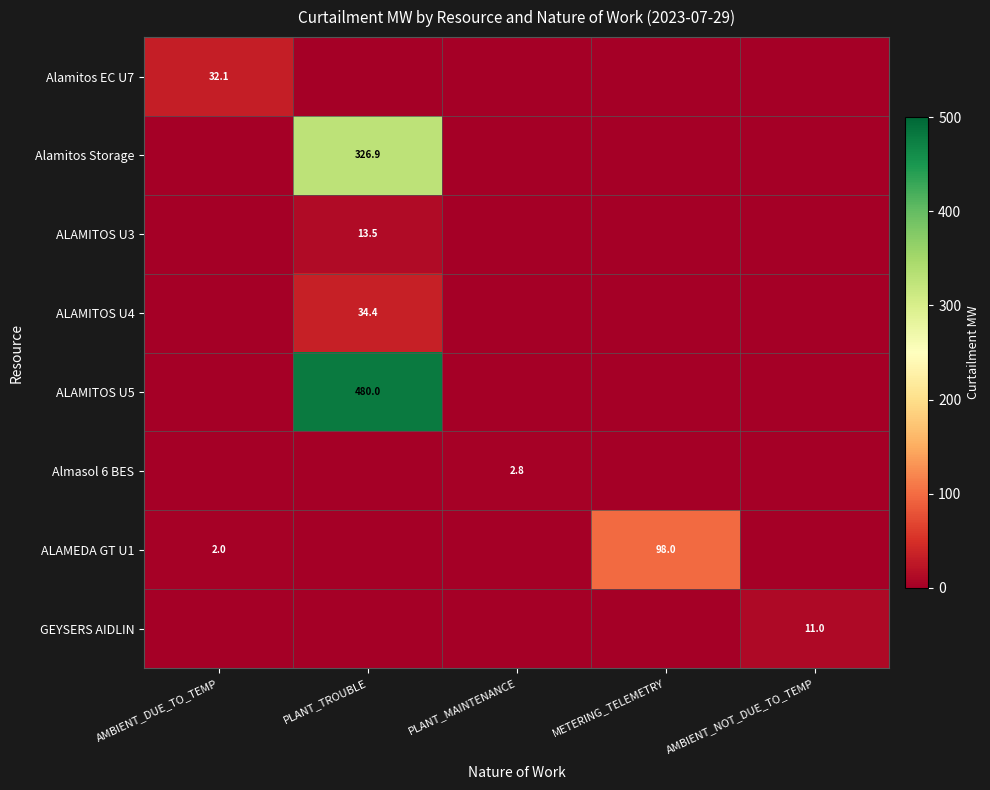

True or false: ALAMITOS U3 has a value of 3.9 at PLANT_TROUBLE.

False